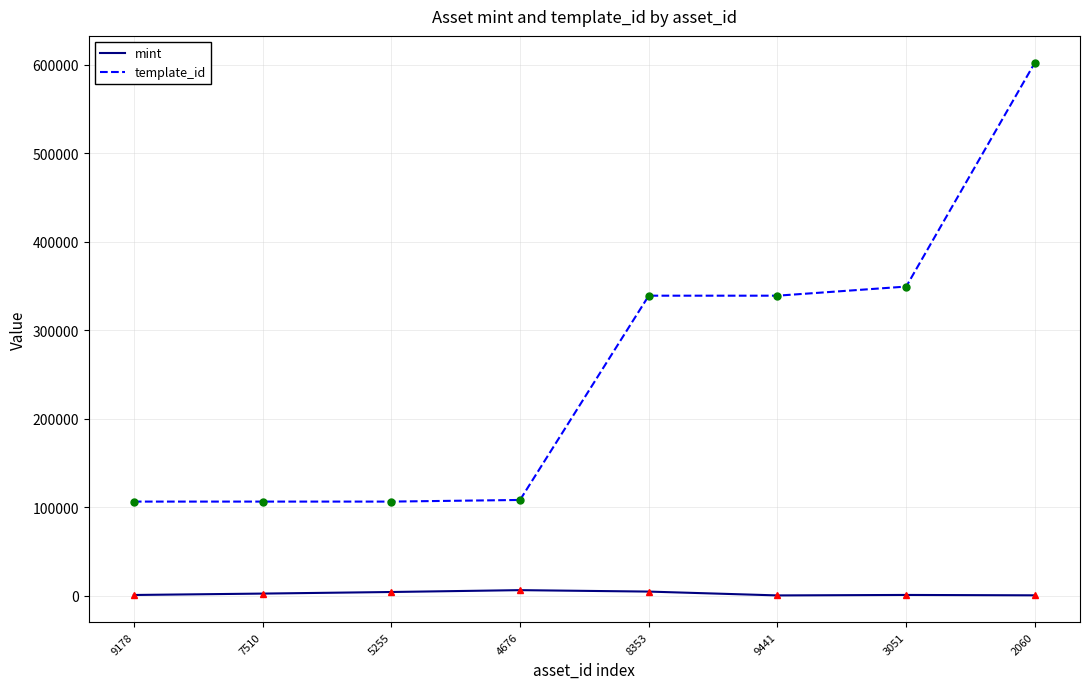

Which series changed the most between 9178 and 2060?

template_id